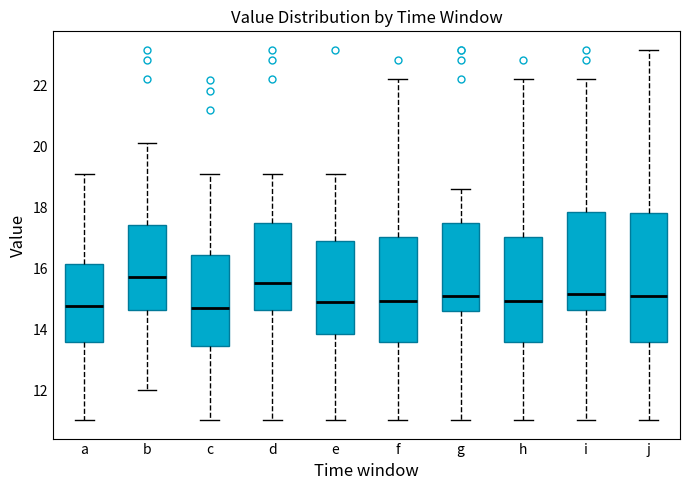

Reading left to right, read every box against the y-axis: the position of its median line, the range the box covers, and the ends of its whiskers. The values are not printed on the chart, so give them approximately, as read against the axis.

a: median 14.8, box 13.6 to 16.2, whiskers 11.0 to 19.2
b: median 15.8, box 14.6 to 17.4, whiskers 12.0 to 20.2
c: median 14.8, box 13.4 to 16.4, whiskers 11.0 to 19.2
d: median 15.6, box 14.6 to 17.6, whiskers 11.0 to 19.2
e: median 15.0, box 13.8 to 16.8, whiskers 11.0 to 19.2
f: median 15.0, box 13.6 to 17.0, whiskers 11.0 to 22.2
g: median 15.2, box 14.6 to 17.4, whiskers 11.0 to 18.6
h: median 15.0, box 13.6 to 17.0, whiskers 11.0 to 22.2
i: median 15.2, box 14.6 to 17.8, whiskers 11.0 to 22.2
j: median 15.0, box 13.6 to 17.8, whiskers 11.0 to 23.2